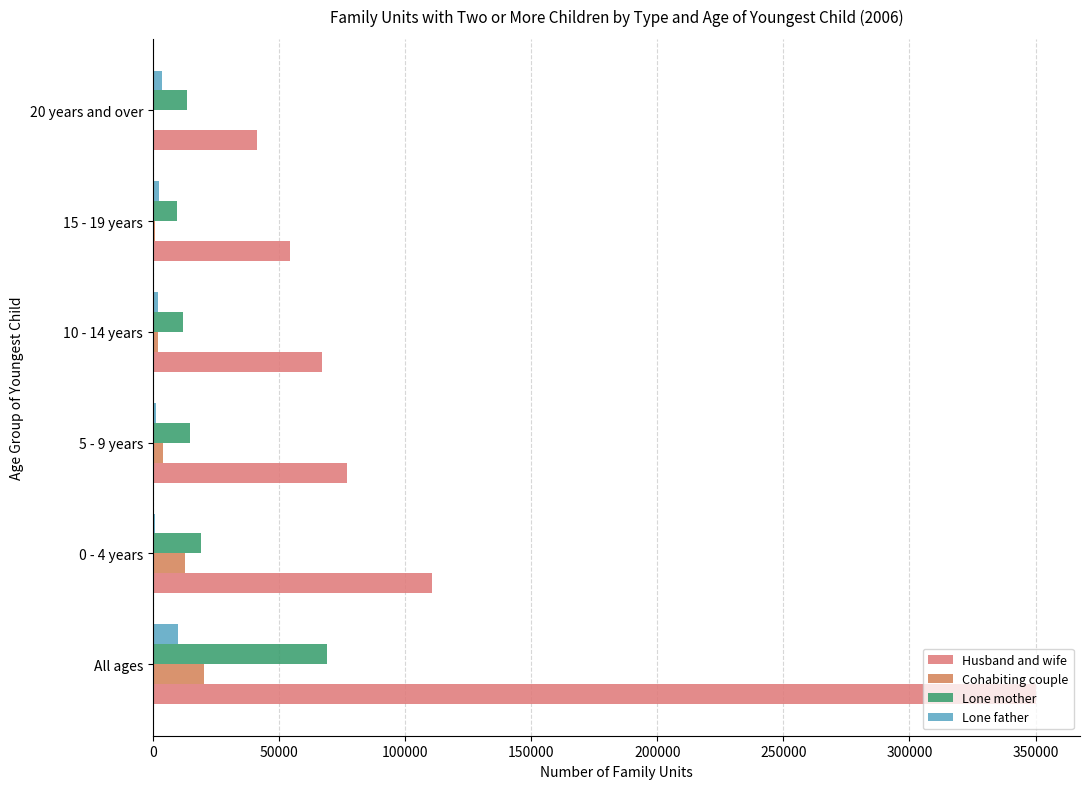

How many distinct data groups are displayed?

4